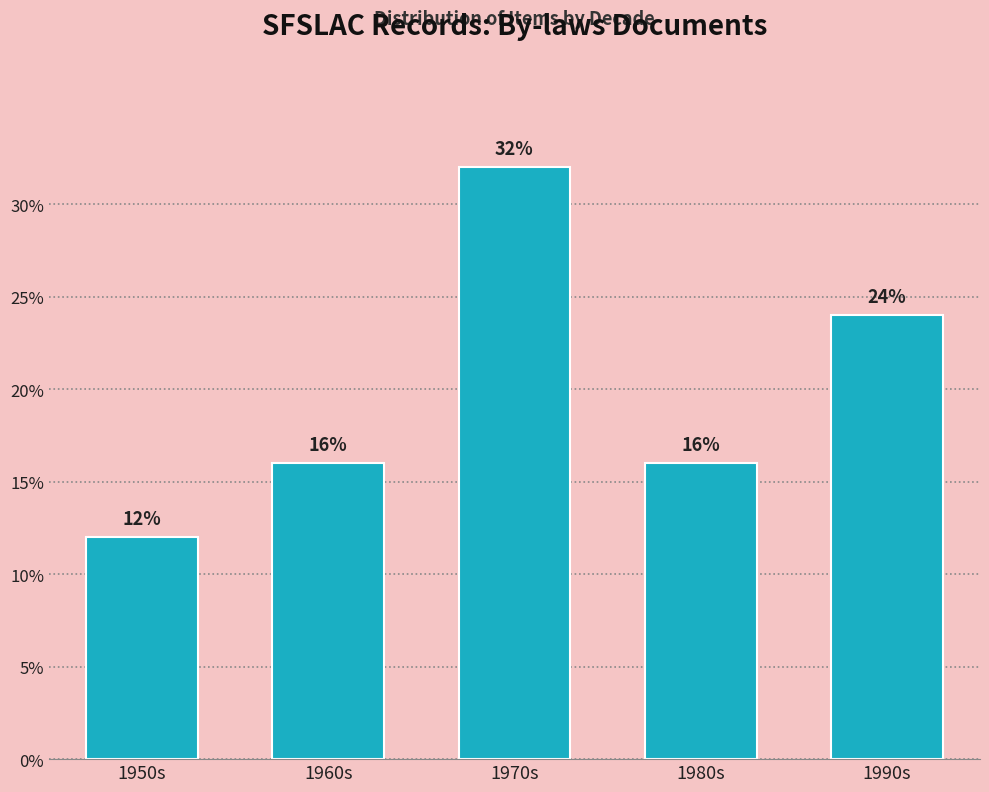

Reading left to right, transcribe all the data shown in this chart.

1950s=12	1960s=16	1970s=32	1980s=16	1990s=24